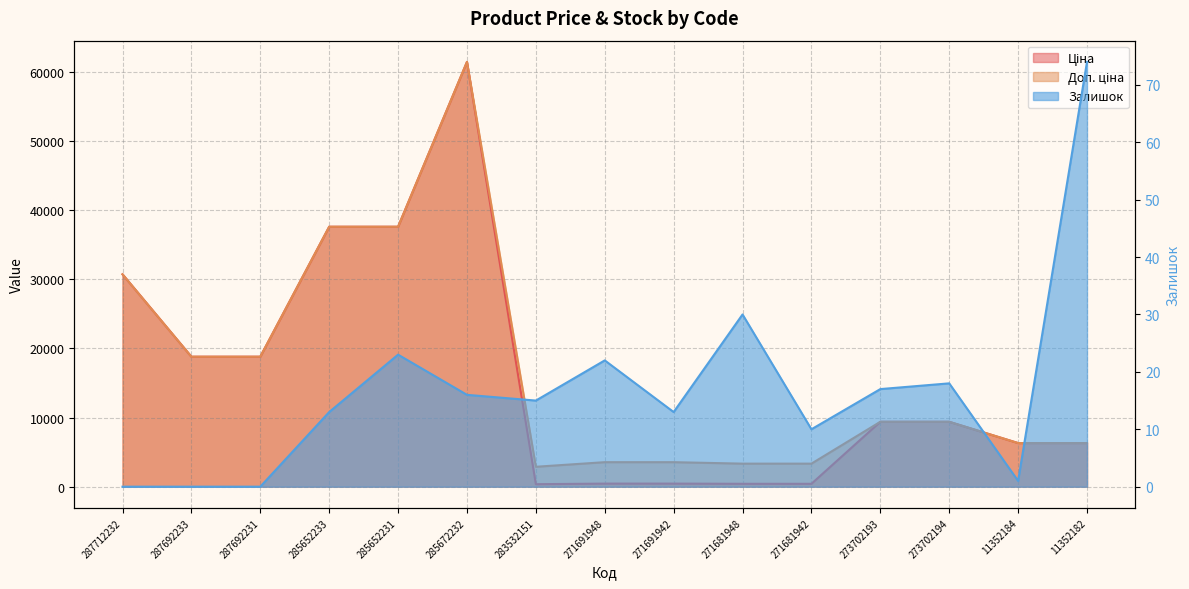

List the series in order of their peak value, lowest first.

Залишок, Ціна, Доп. ціна